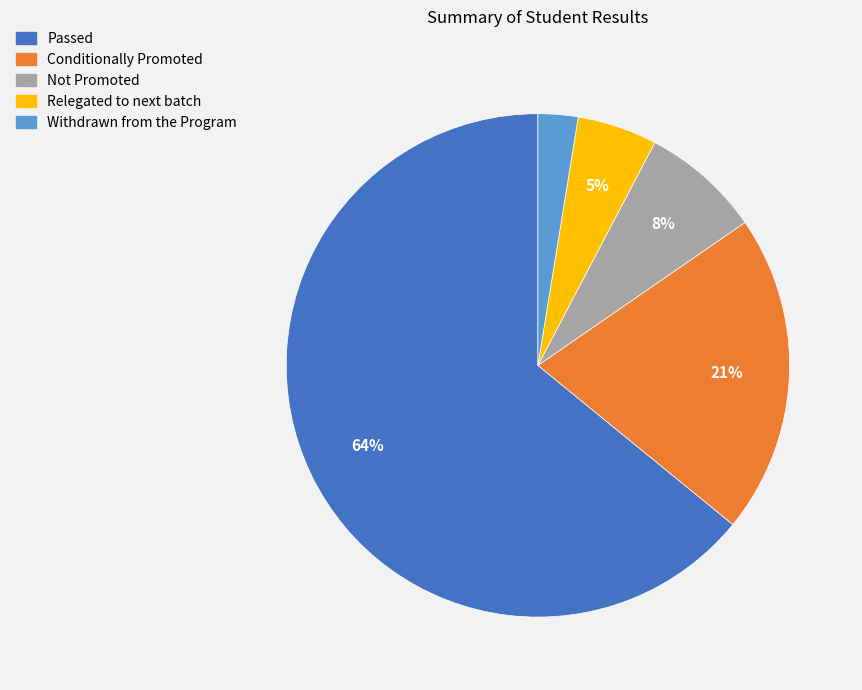

To the nearest percent, what is the average slice percentage?

20%